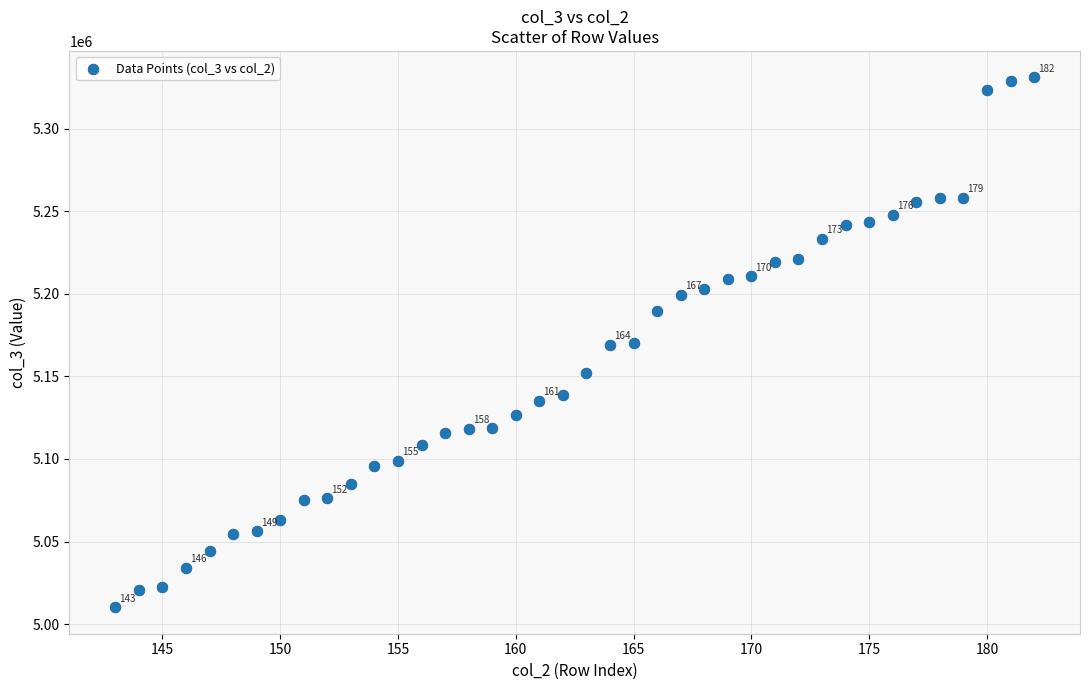

What is the range of Y values (max minus min)?

321030.0